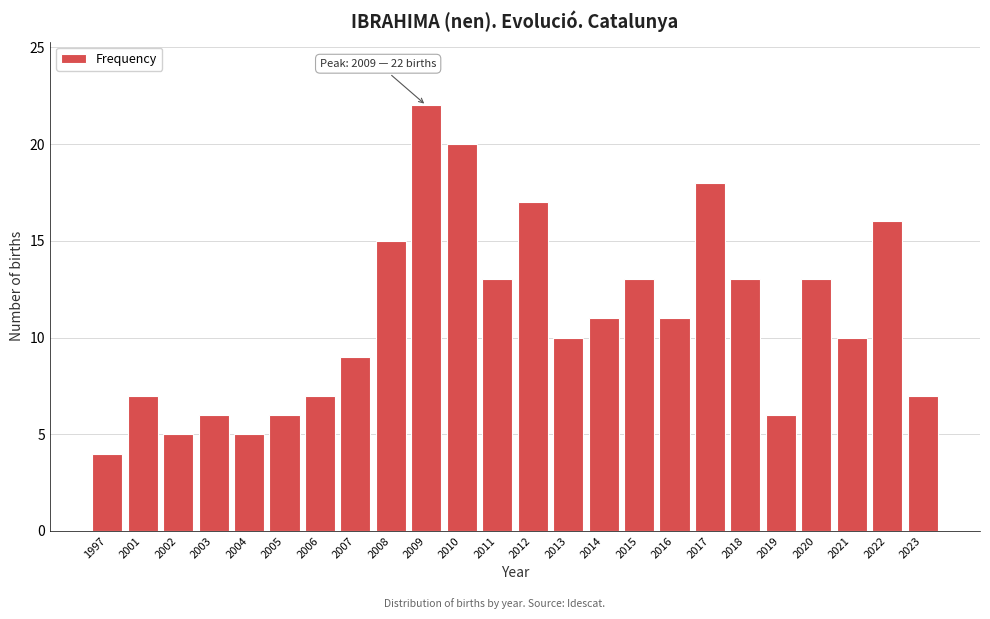

Reading left to right, transcribe all the data shown in this chart.

1997=4	2001=7	2002=5	2003=6	2004=5	2005=6	2006=7	2007=9	2008=15	2009=22	2010=20	2011=13	2012=17	2013=10	2014=11	2015=13	2016=11	2017=18	2018=13	2019=6	2020=13	2021=10	2022=16	2023=7